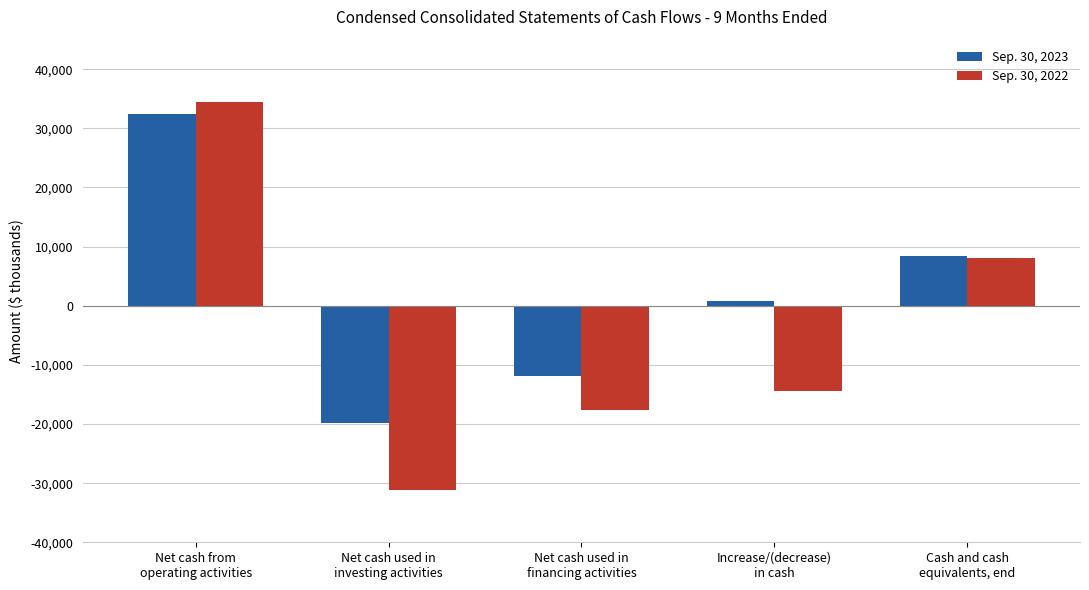

What is the spread (max minus min) of values at Net cash used in
financing activities?

5782